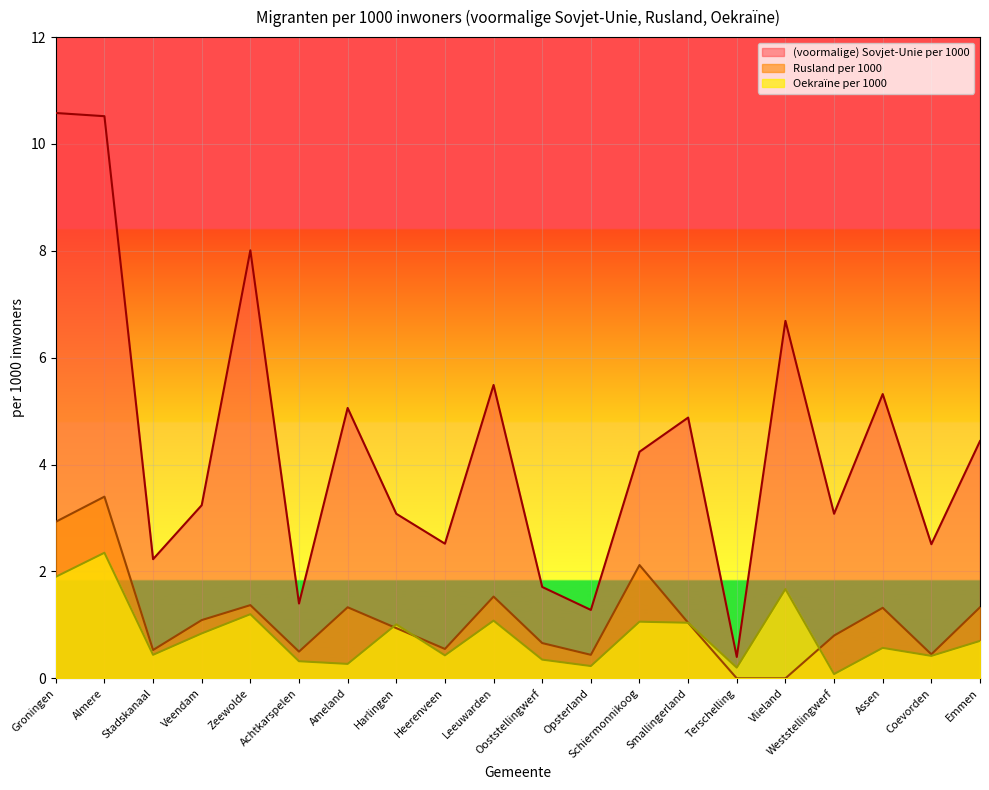

The (voormalige) Sovjet-Unie per 1000 series shows 2.5 at Achtkarspelen. True or false?

False